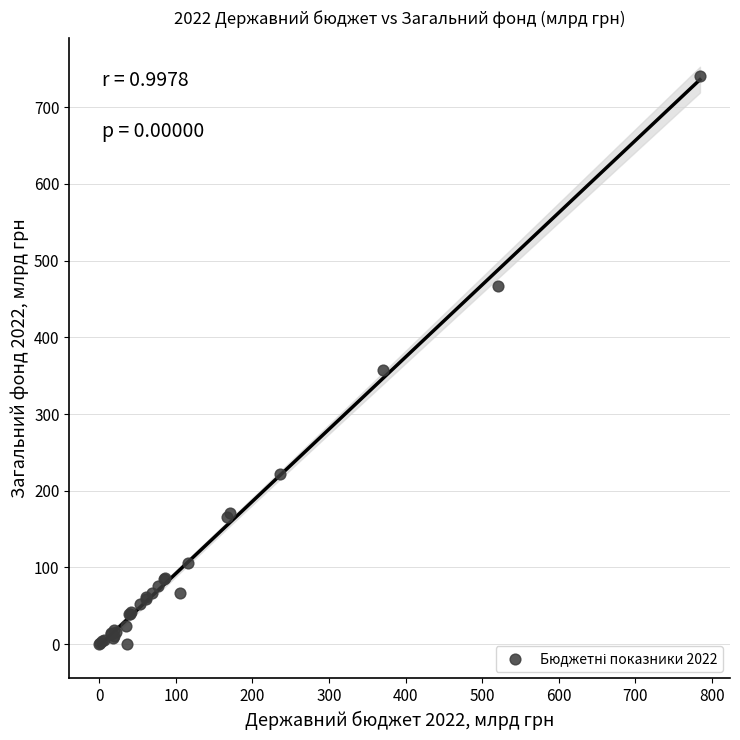

What Y value in the scatter plot is closest to 370?

357.4